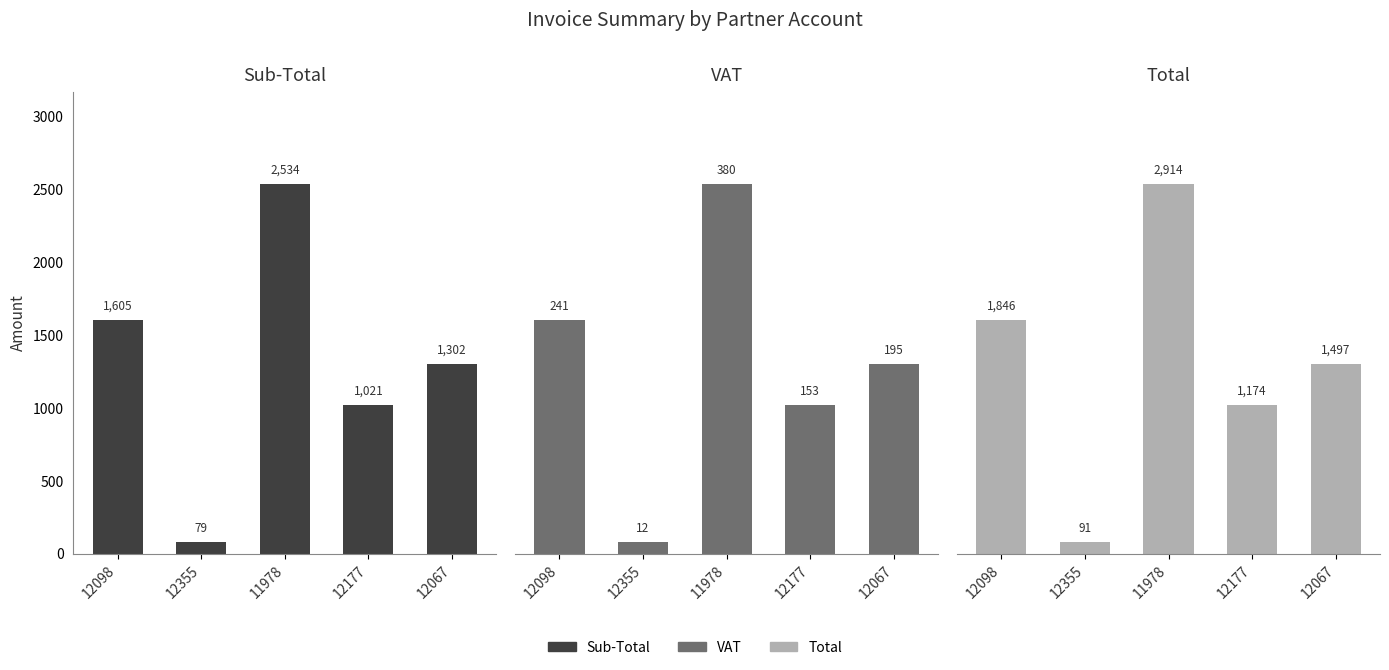

What is the sum of the Total values at 11978 and 12098?

4759.6